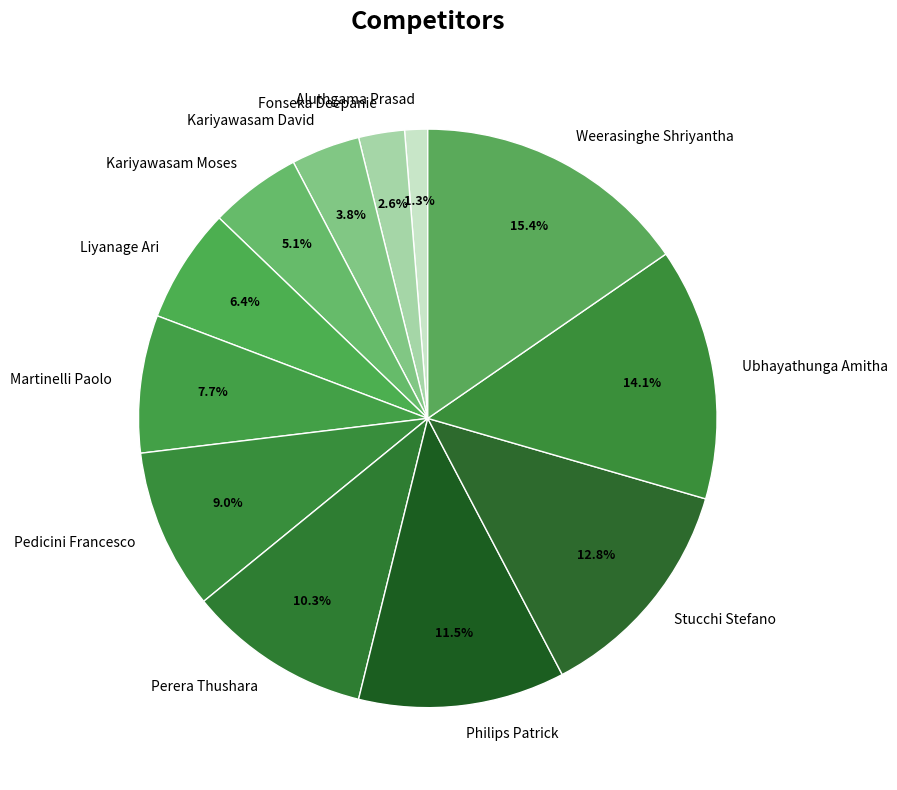

What is the total percentage of Aluthgama Prasad and Liyanage Ari?

7.7%